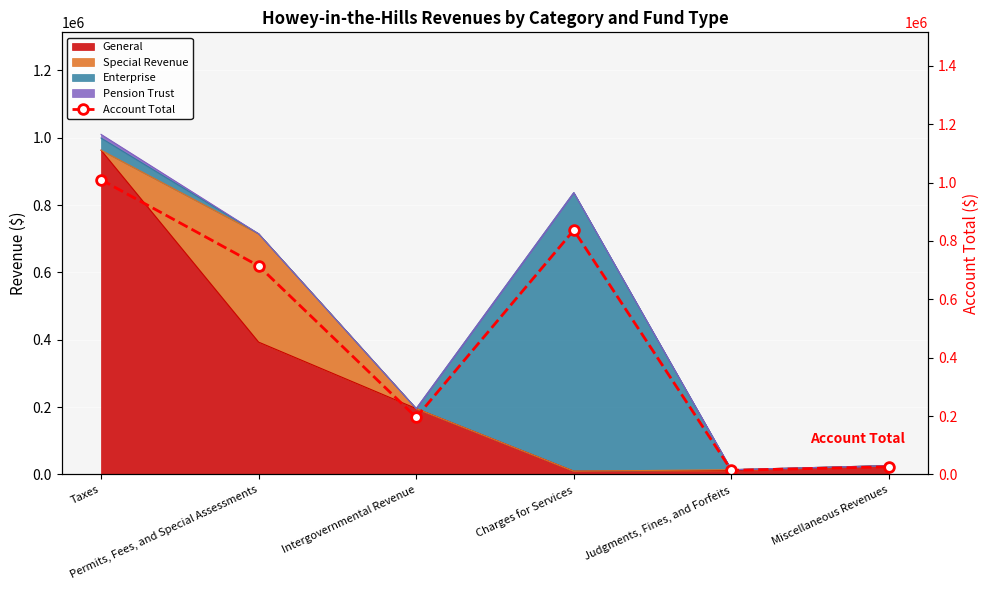

What is the approximate value at Intergovernmental Revenue, to the nearest 50?

195650